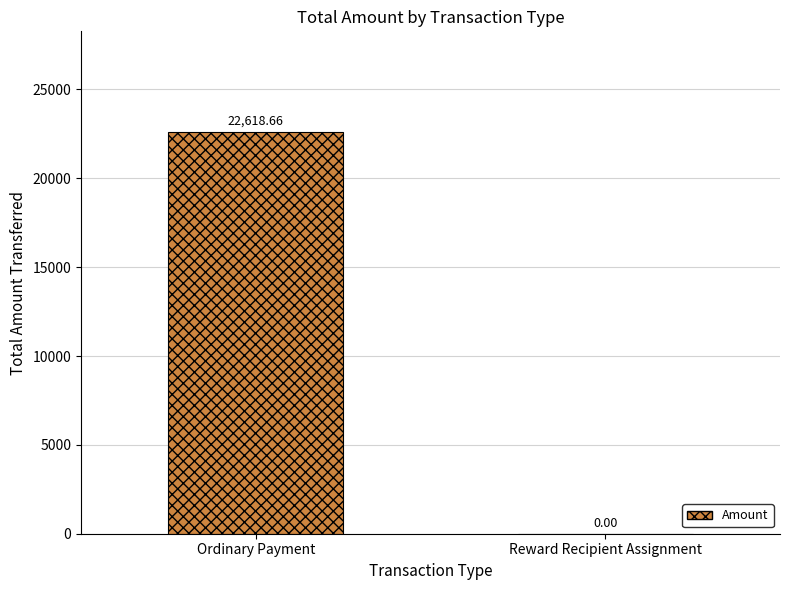

Reading left to right, transcribe all the data shown in this chart.

Ordinary Payment=22618.7	Reward Recipient Assignment=0.0